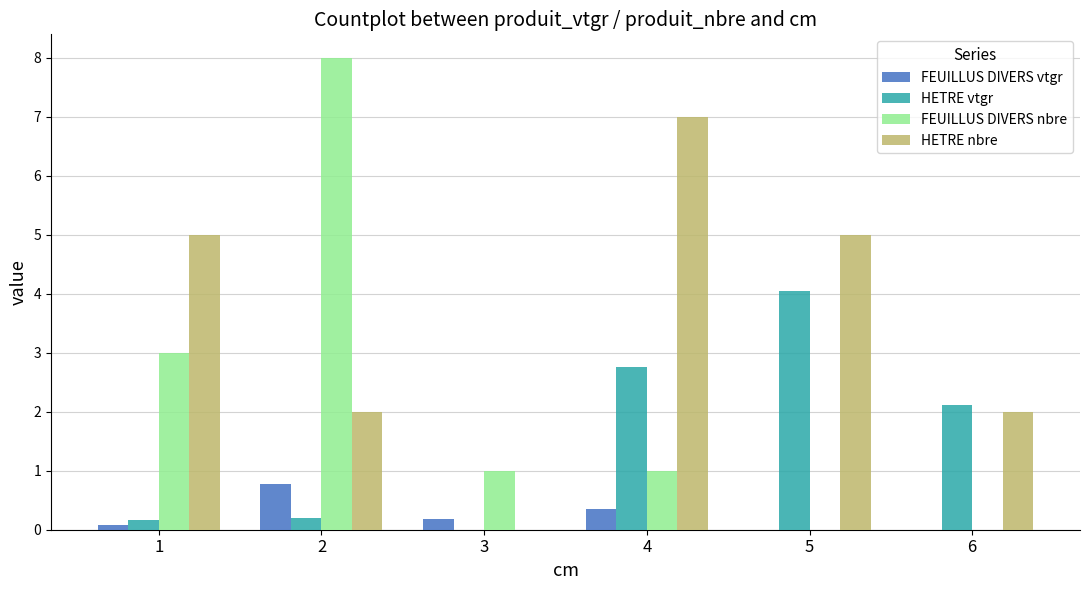

What is the spread (max minus min) of values at 2?

7.8